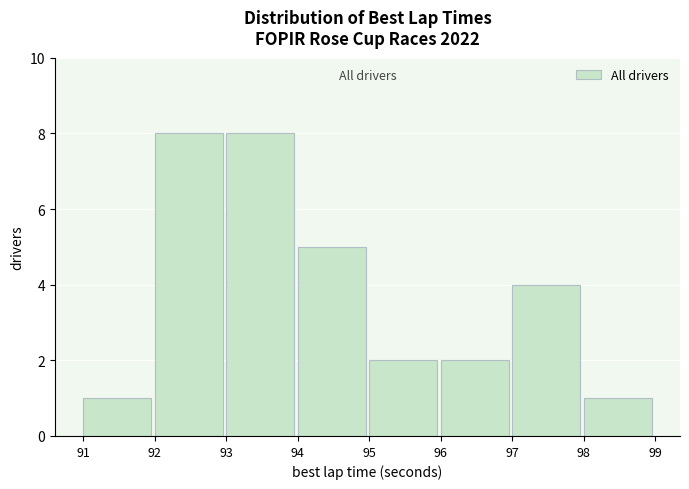

How tall is the bar that spans 96 to 97 on the x-axis? The values are not printed on the chart, so give them approximately, as read against the axis.

2